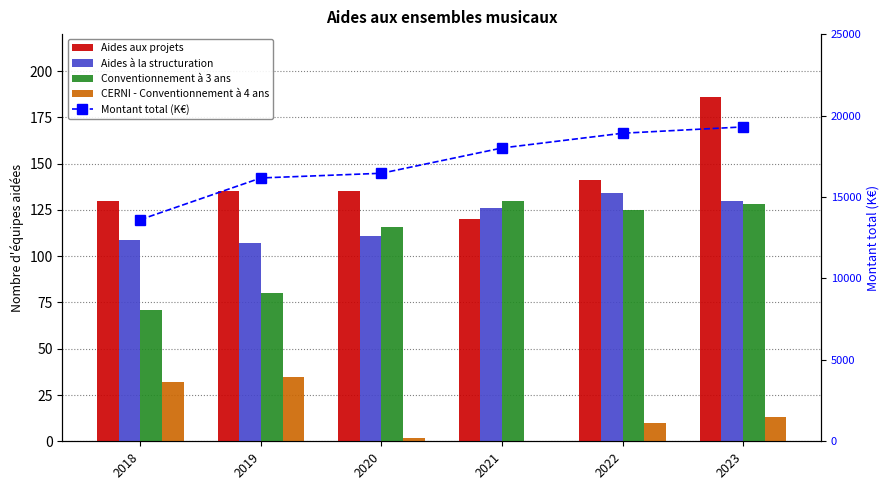

What is the total value across all series at 2021?

18384